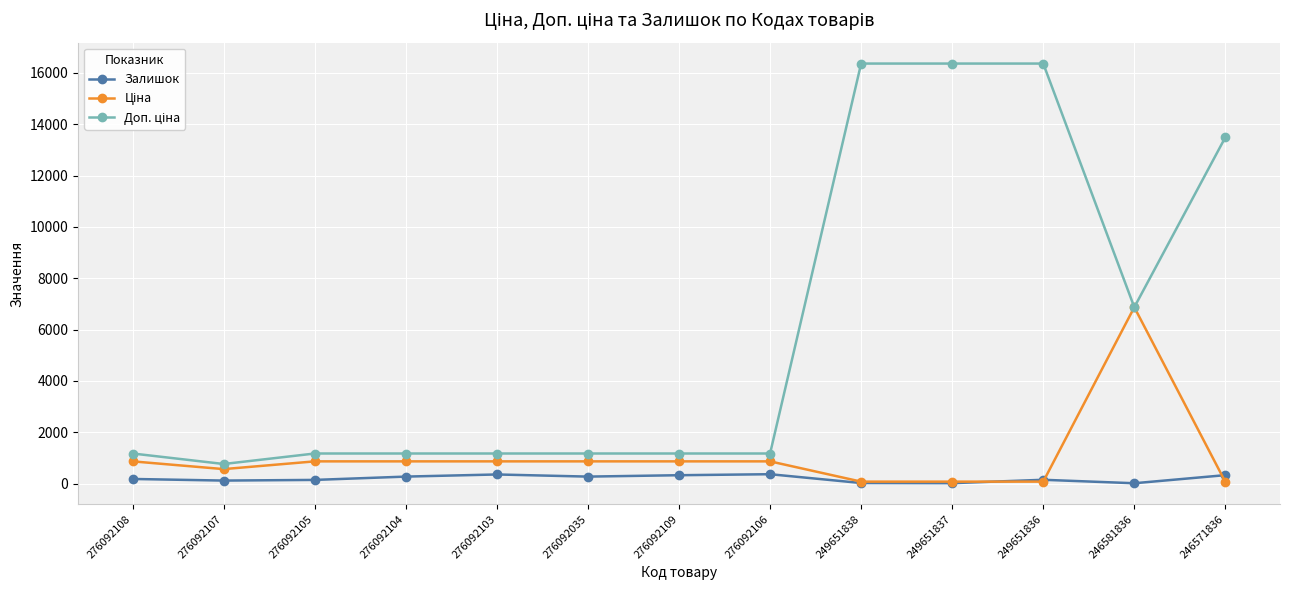

The Залишок series shows 326.0 at 246571836. True or false?

True